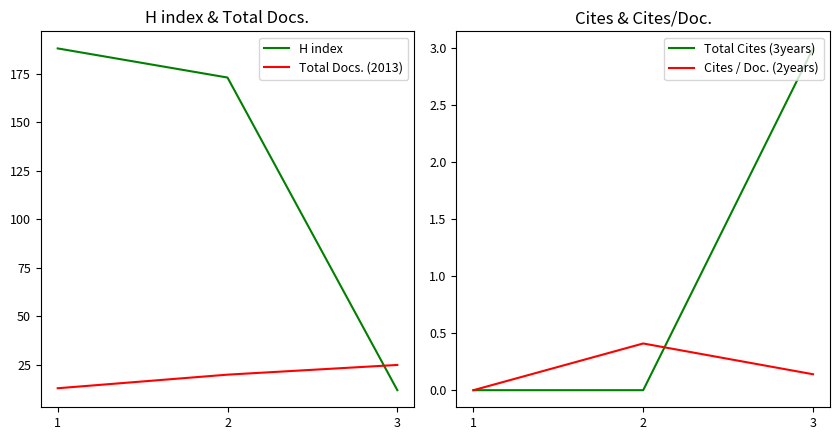

At which label does Total Cites (3years) reach its minimum?

1